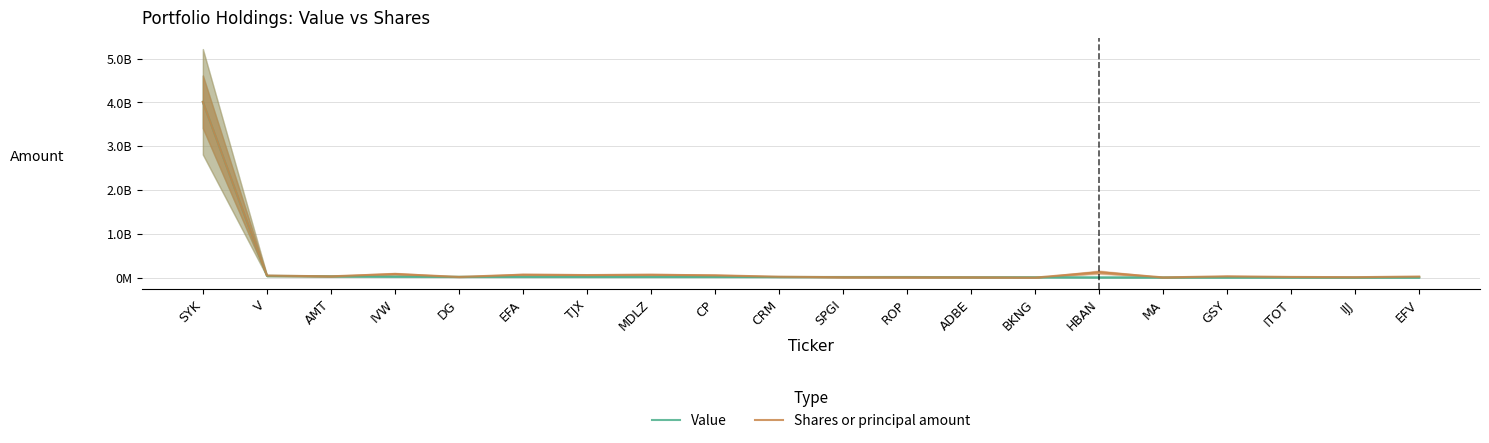

List the labels in order of Shares or principal amount value, smallest first.

BKNG, MA, ADBE, ROP, SPGI, IJJ, ITOT, DG, CRM, EFV, AMT, GSY, V, CP, TJX, MDLZ, EFA, IVW, HBAN, SYK